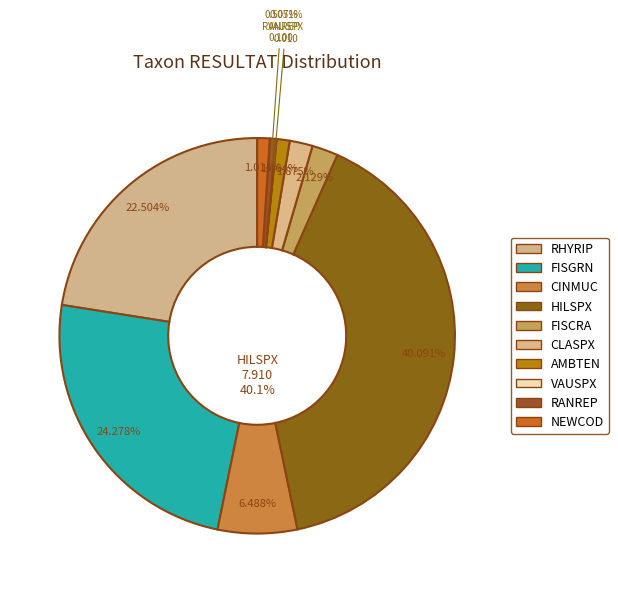

To the nearest percent, what is the difference between the VAUSPX and AMBTEN slice percentages?

1%